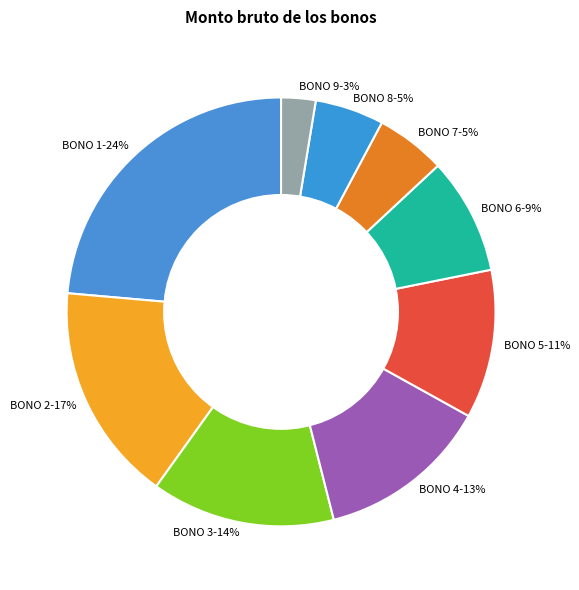

What percentage is the BONO 3 slice, to the nearest percent?

14%